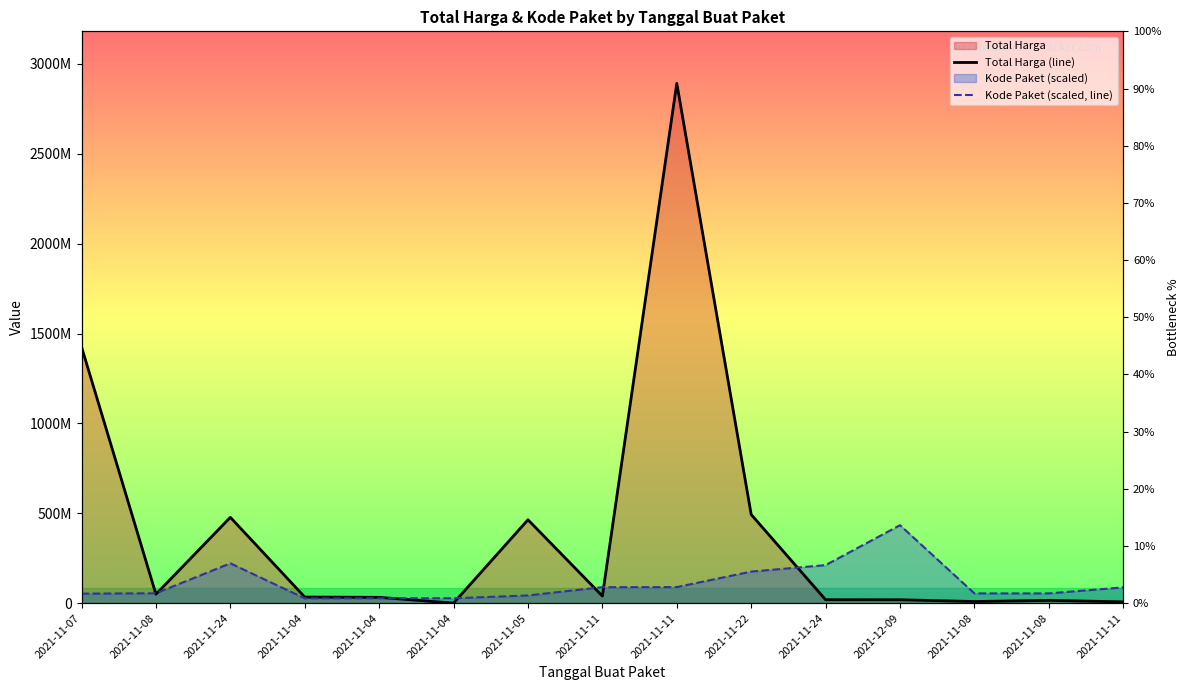

Reading right to left, what are all the values shown in this chart?

Total Harga (line): 2021-11-11=7401240.0	2021-11-08=15513960.0	2021-11-08=9180000.0	2021-12-09=18900000.0	2021-11-24=19175000.0	2021-11-22=493000000.0	2021-11-11=2892122000.0	2021-11-11=39440000.0	2021-11-05=464002100.0	2021-11-04=577875.0	2021-11-04=32441200.0	2021-11-04=34000000.0	2021-11-24=477600000.0	2021-11-08=49730040.0	2021-11-07=1425867900.0
Kode Paket (scaled, line): 2021-11-11=87757305.2	2021-11-08=54379889.7	2021-11-08=54345278.9	2021-12-09=433818300.0	2021-11-24=211689209.2	2021-11-22=175653053.6	2021-11-11=89437503.1	2021-11-11=88952951.6	2021-11-05=42955173.0	2021-11-04=27273325.5	2021-11-04=27204103.8	2021-11-04=26839117.0	2021-11-24=221676003.7	2021-11-08=55090984.8	2021-11-07=52932528.2